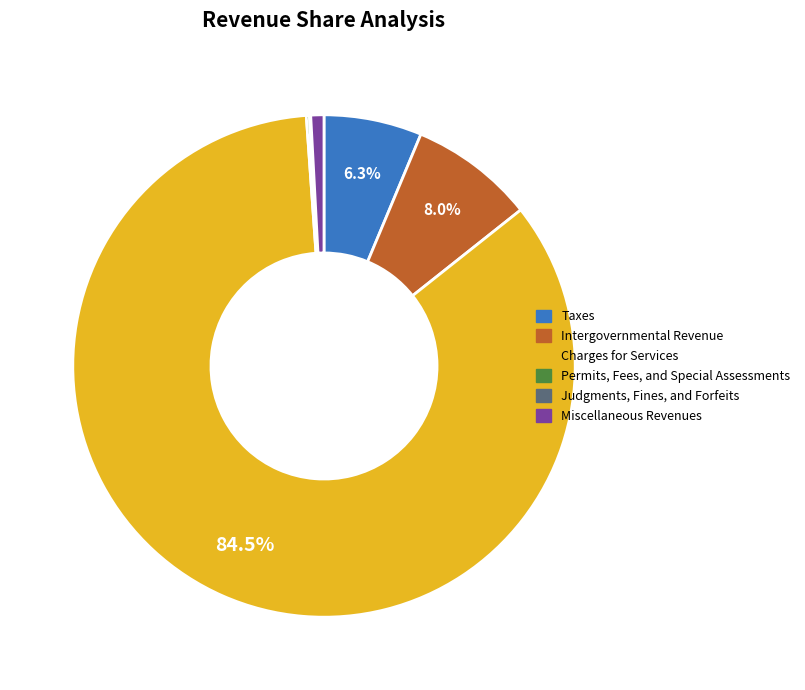

Which category has the biggest portion of the pie?

Charges for Services